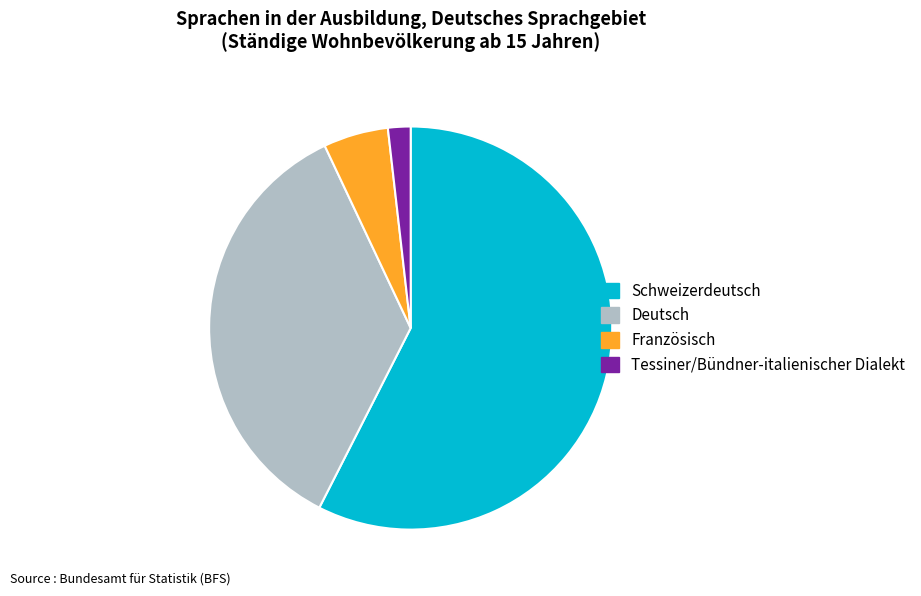

Is it true that Deutsch is 35% of the pie?

True